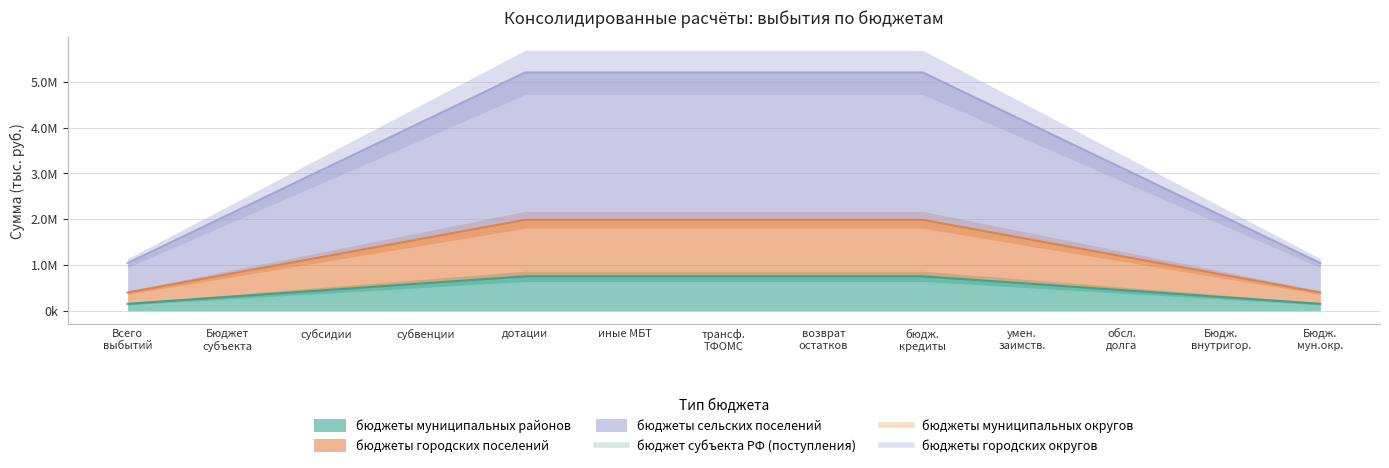

Which series has the largest total across all categories?

бюджеты сельских поселений